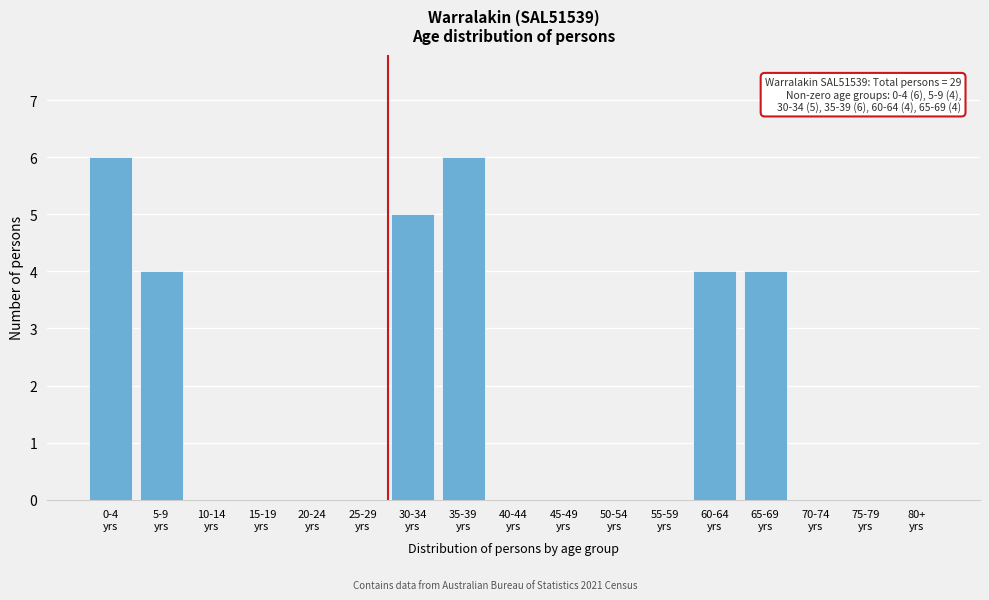

What is the sum of all values?

29